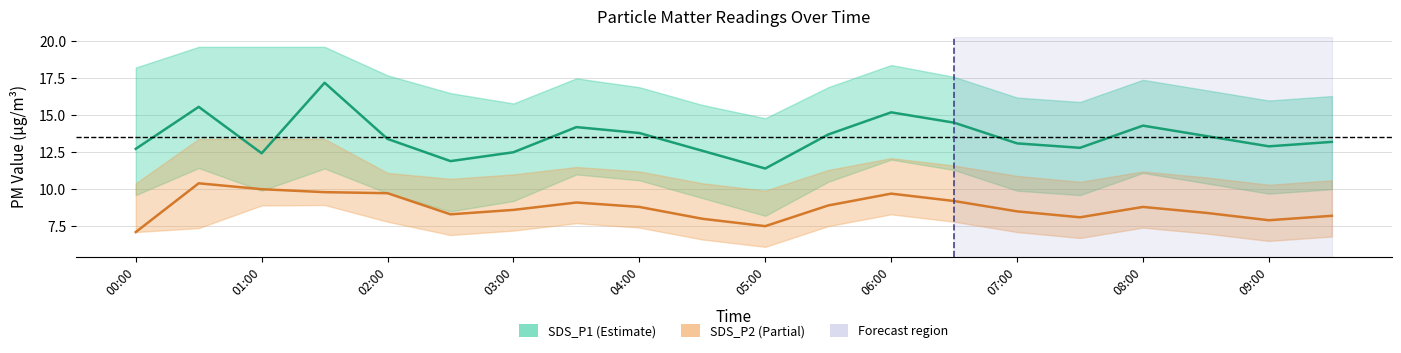

What position from the right is 00:00?

20